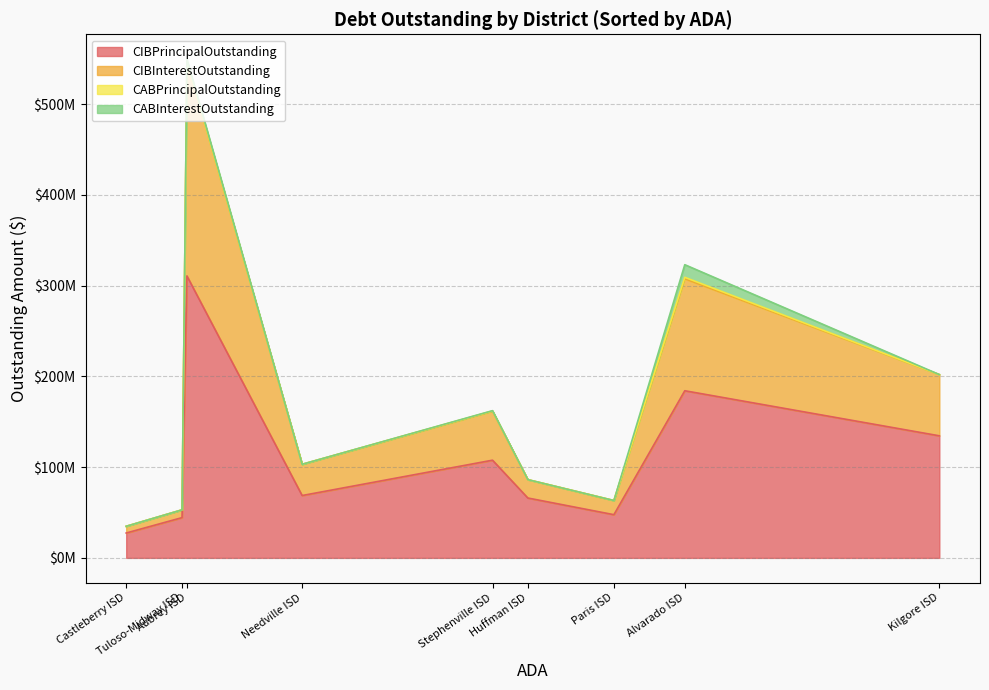

How many lines are shown in the chart?

4